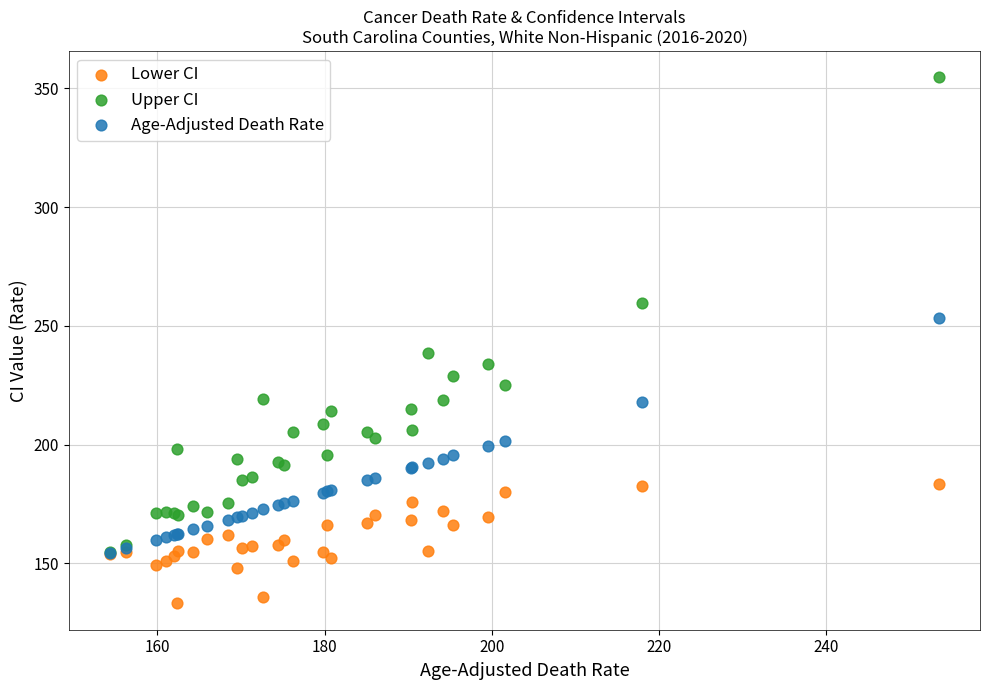

Which series has the widest spread of Y values?

Upper CI